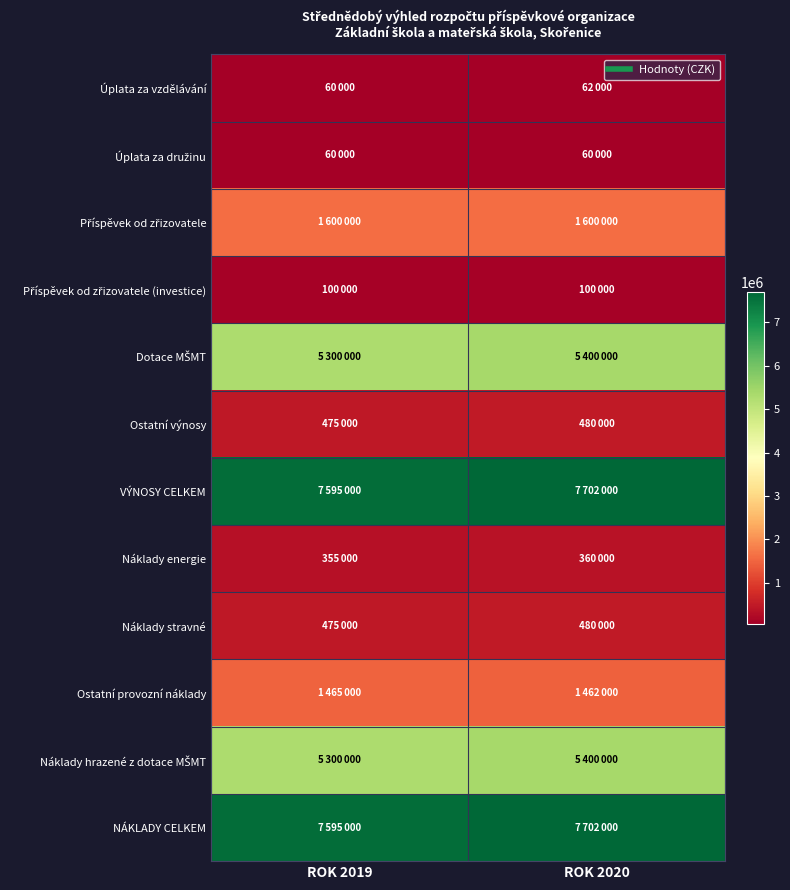

What is the smallest value displayed?

60000